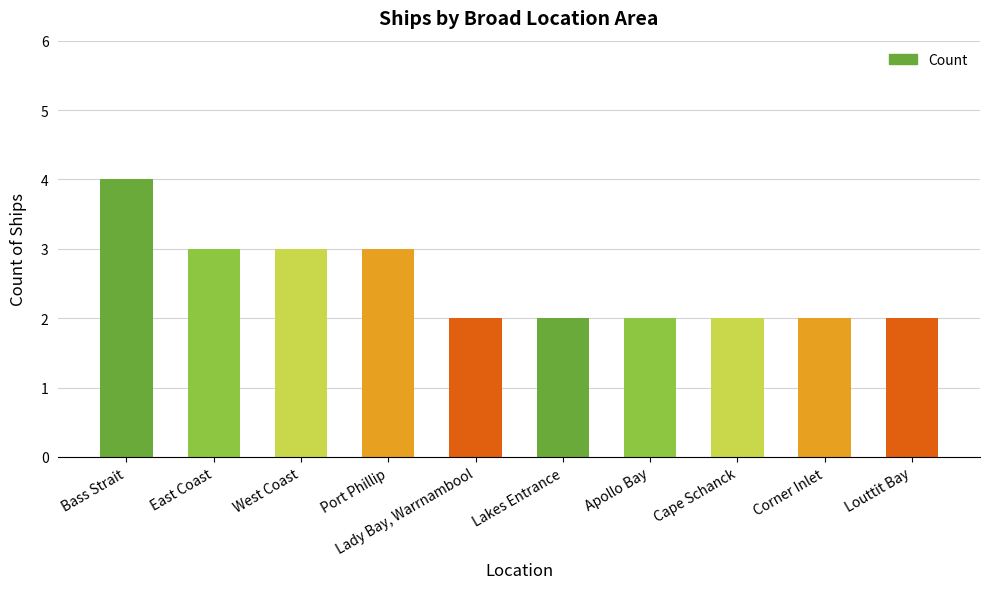

Between Apollo Bay and West Coast, which is larger?

West Coast